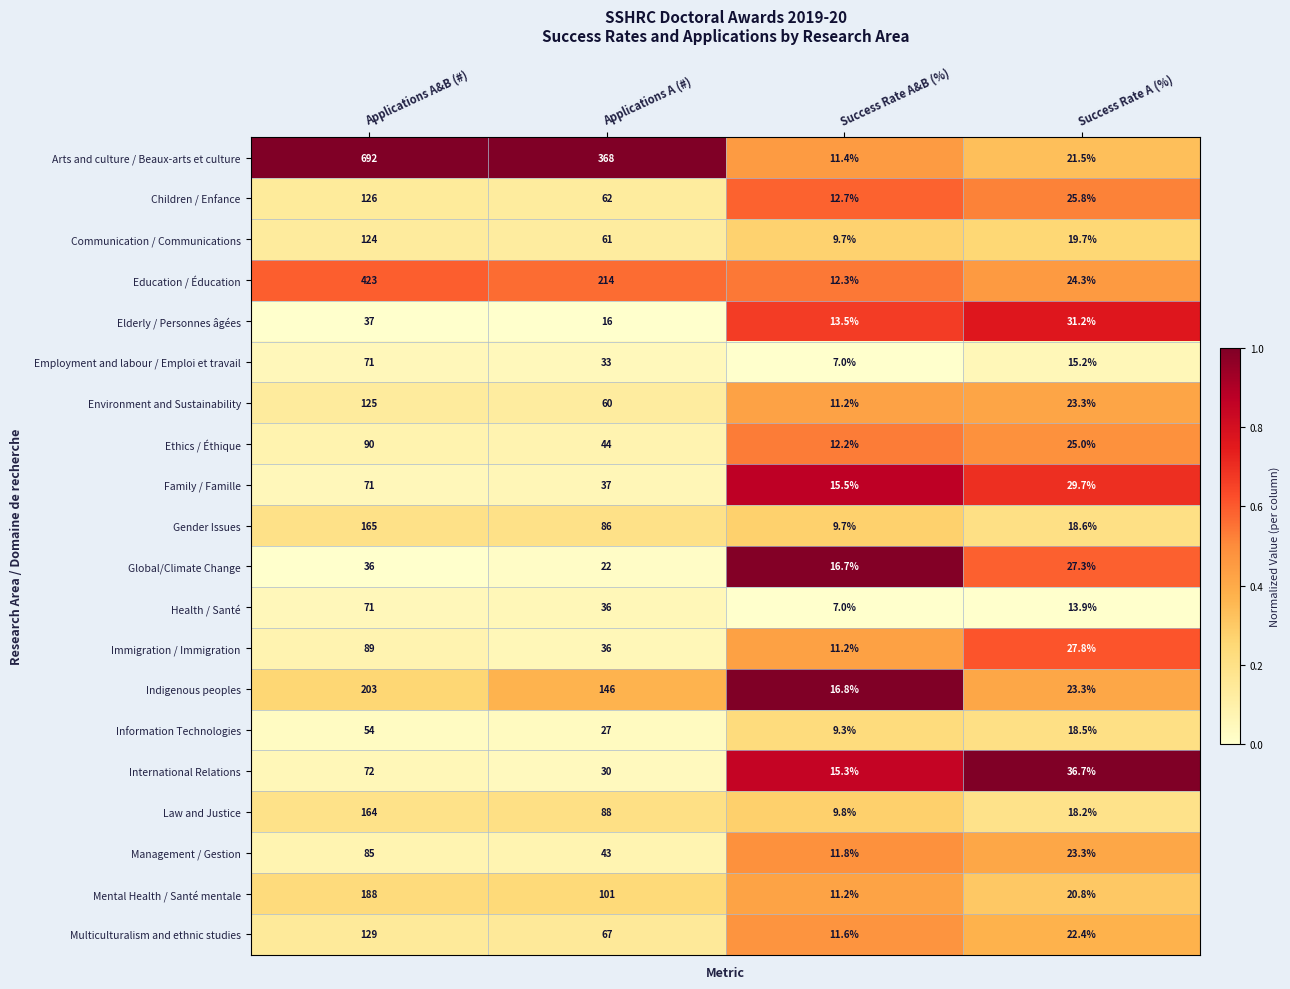

What is the maximum value for Ethics / Éthique?

90.0